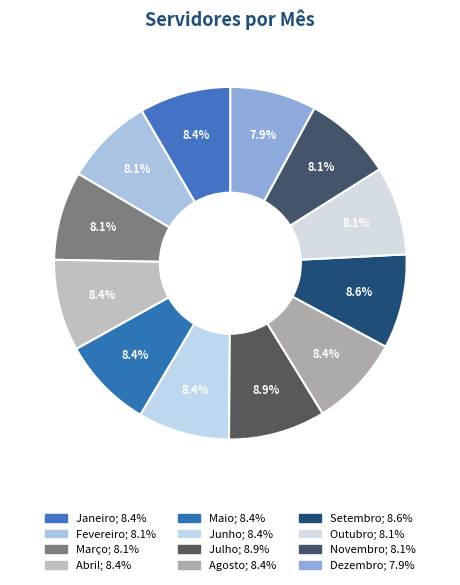

To the nearest percent, what percentage of the pie is Novembro?

8%